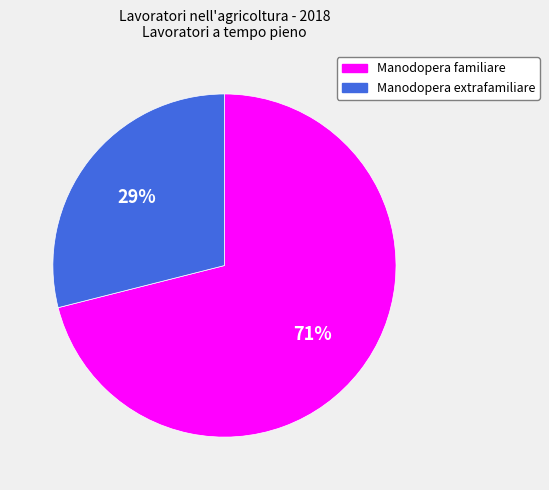

Combined, do Manodopera extrafamiliare and Manodopera familiare account for over 50%?

Yes